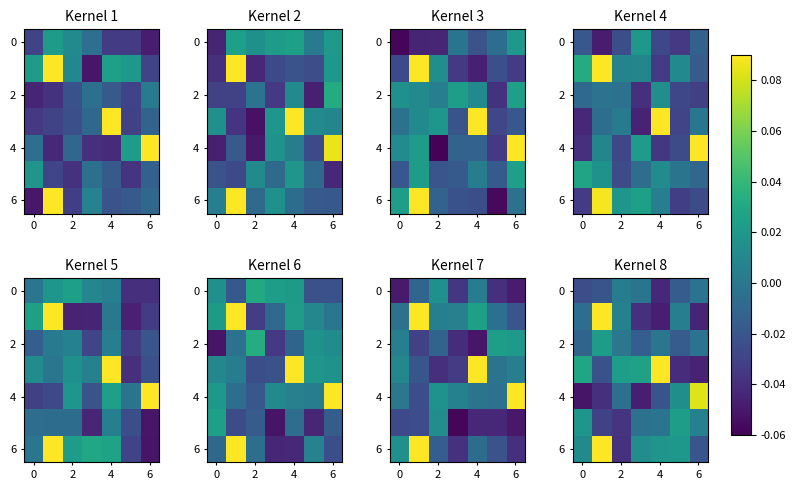

What is the lowest value of the 4 series?

-0.1